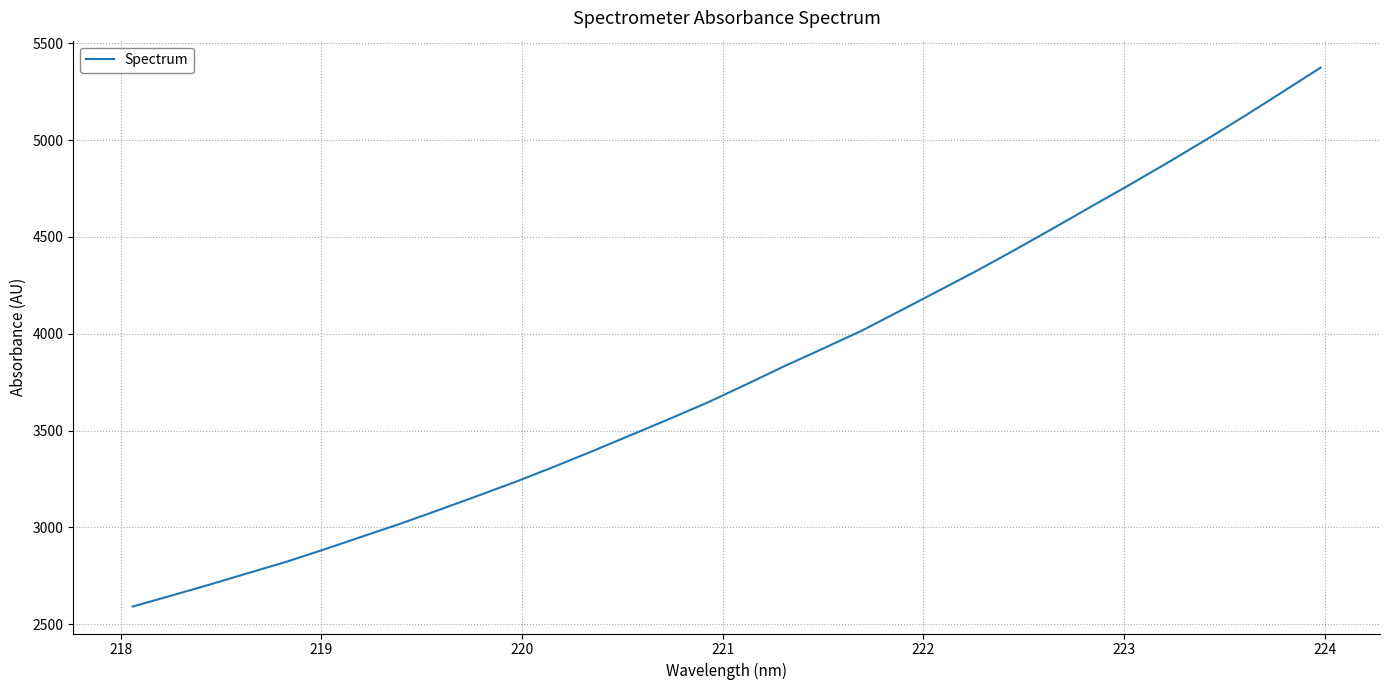

What is the greatest value displayed?

5373.8